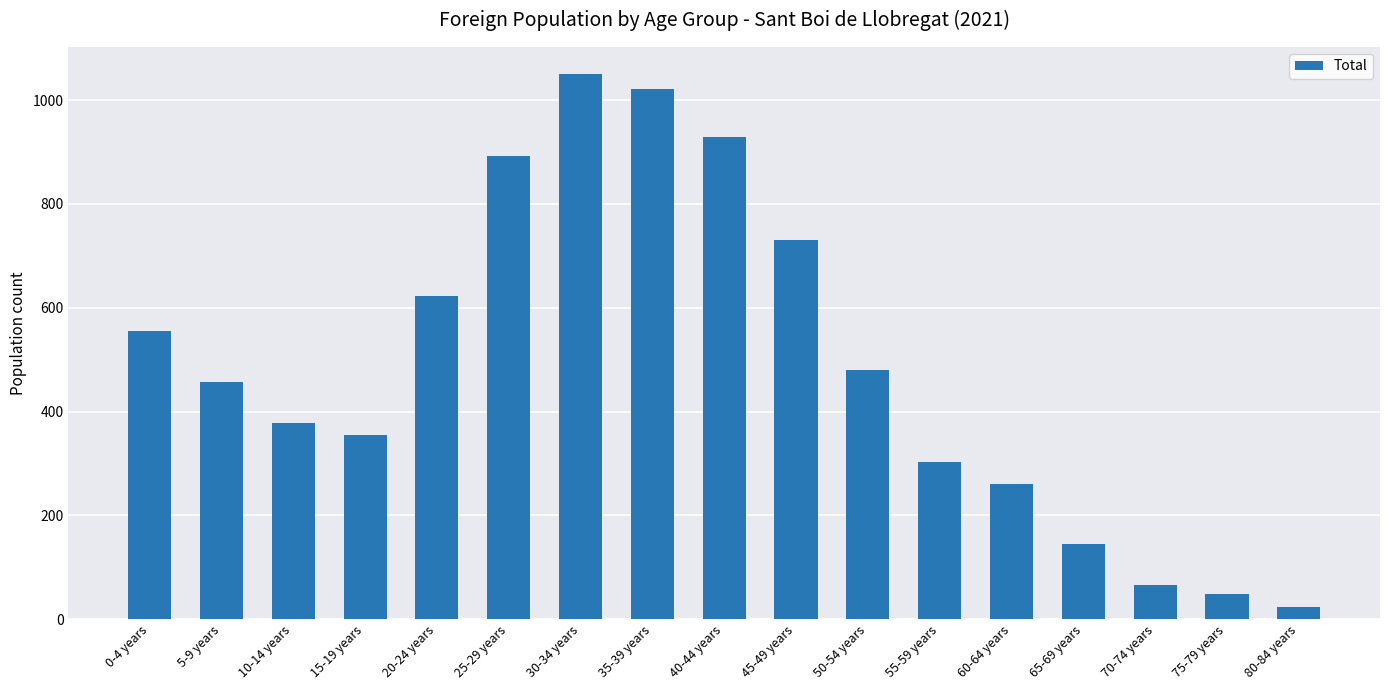

List the labels in order of value, smallest first.

80-84 years, 75-79 years, 70-74 years, 65-69 years, 60-64 years, 55-59 years, 15-19 years, 10-14 years, 5-9 years, 50-54 years, 0-4 years, 20-24 years, 45-49 years, 25-29 years, 40-44 years, 35-39 years, 30-34 years